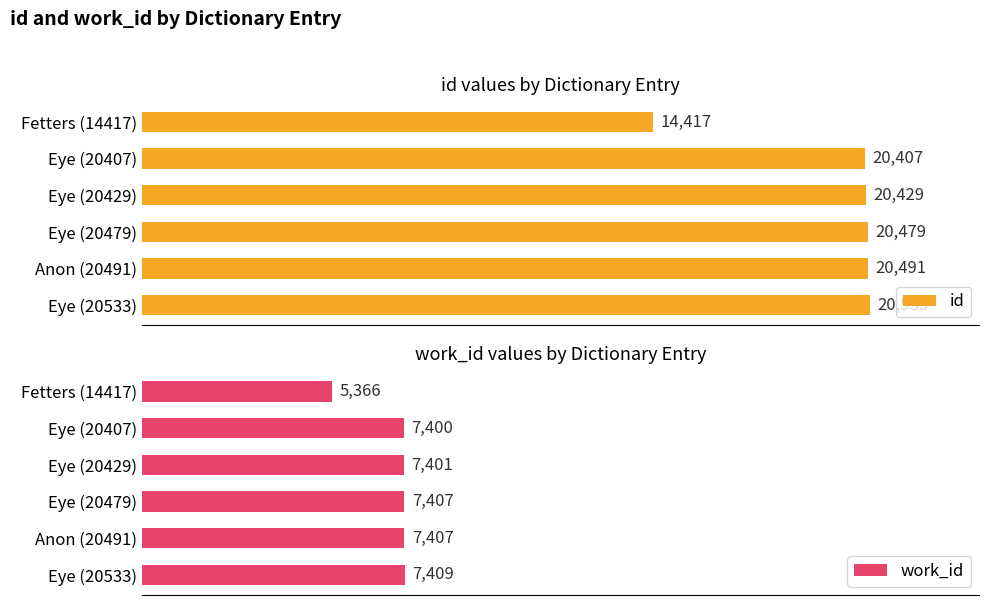

At which label does work_id reach its peak?

Eye (20533)